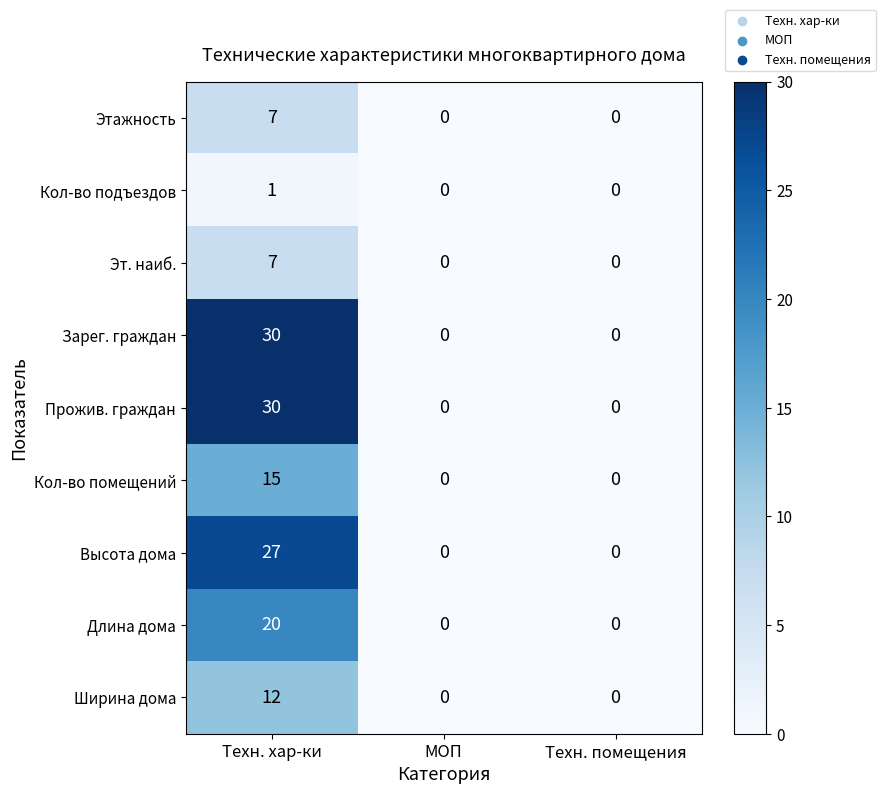

Count the number of data series in this chart.

9